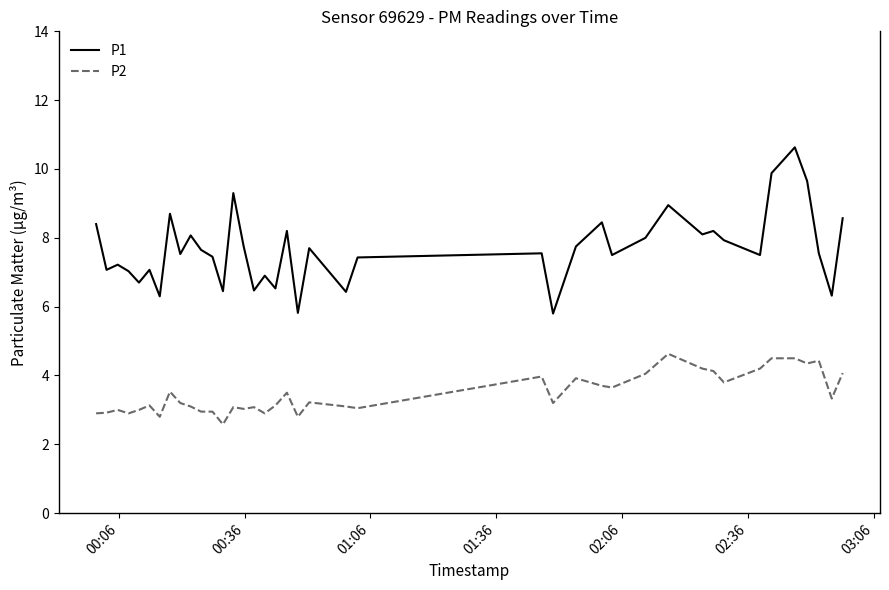

Is this an area chart (filled region under the line)?

No